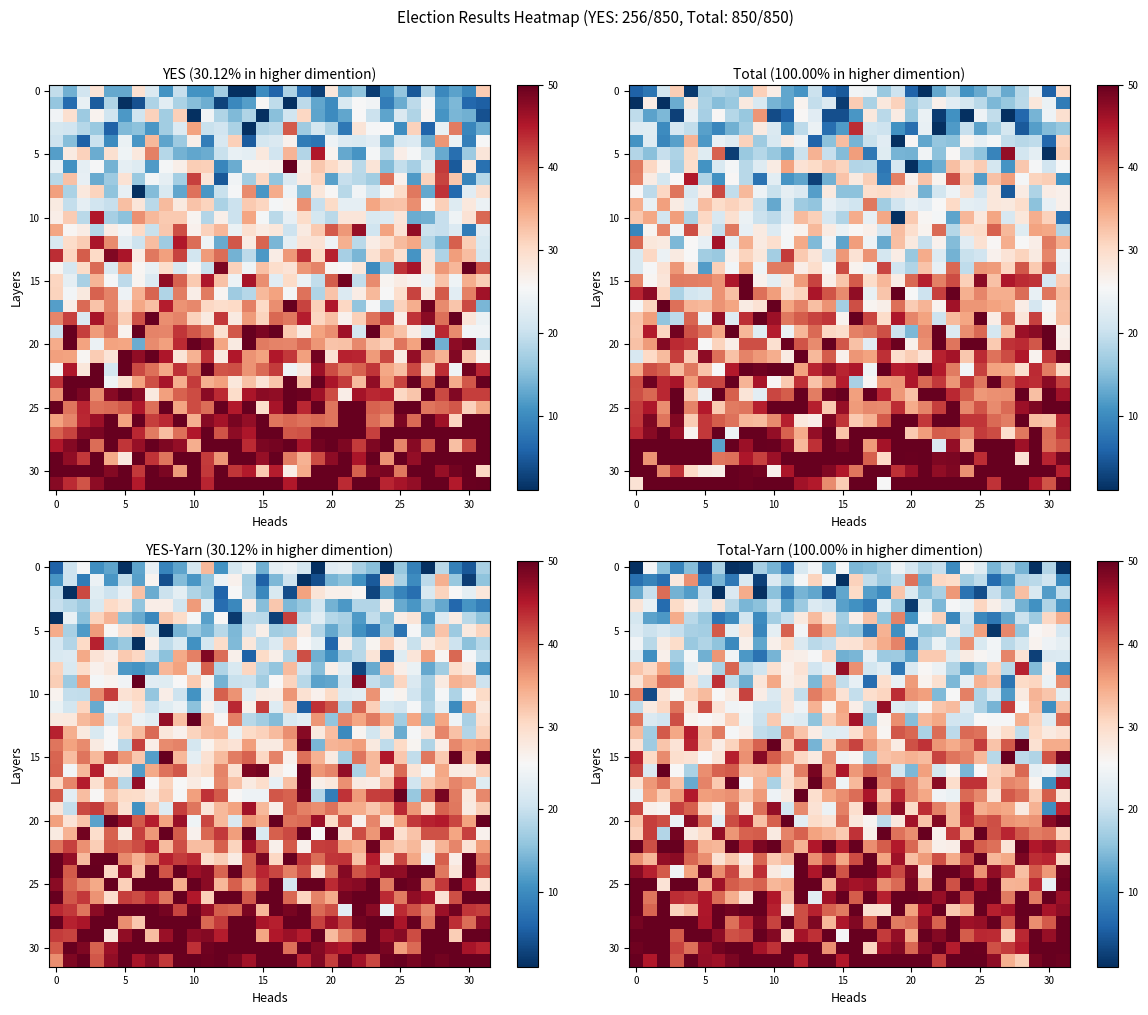

At which category is the sum across all series the highest?

16